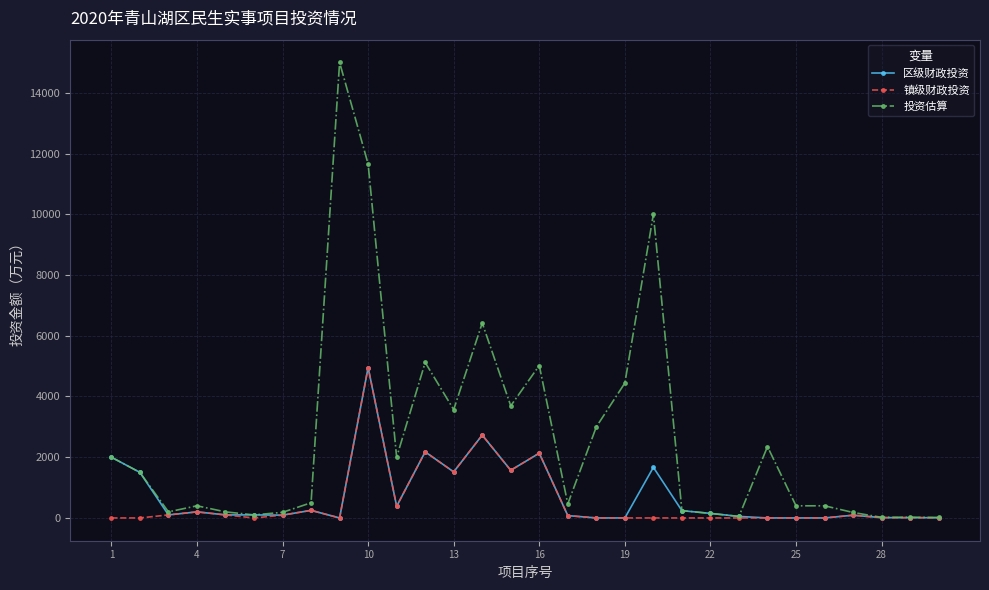

Which series has the largest range (max minus min)?

投资估算